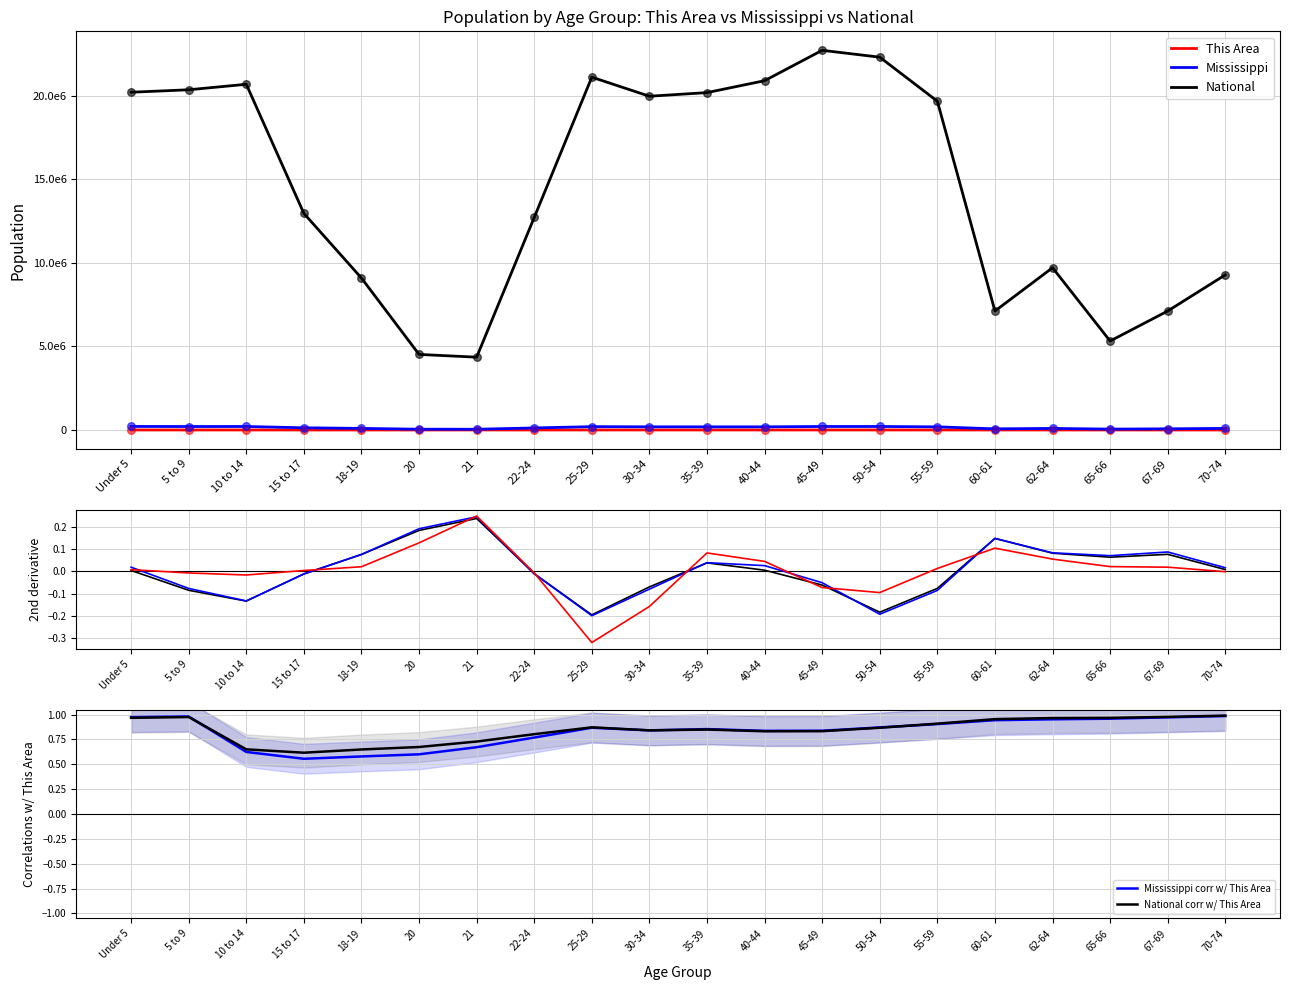

What are all the series names shown in the legend?

This Area, Mississippi, National, Mississippi corr w/ This Area, National corr w/ This Area